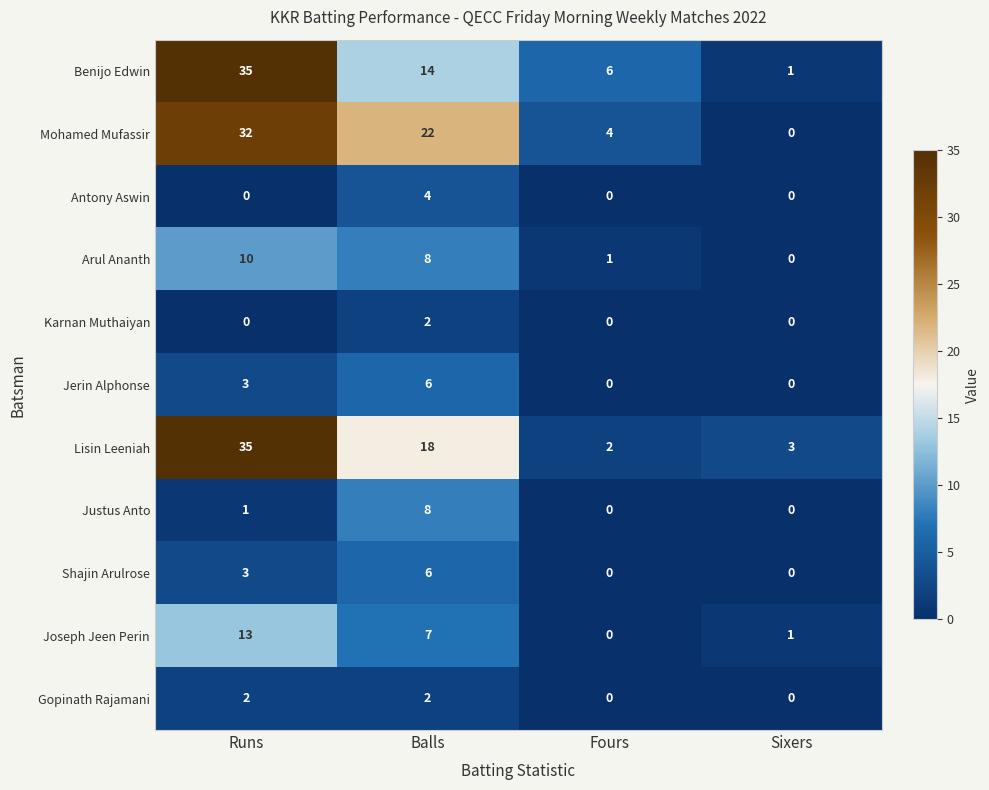

At which category is the sum across all series the highest?

Runs